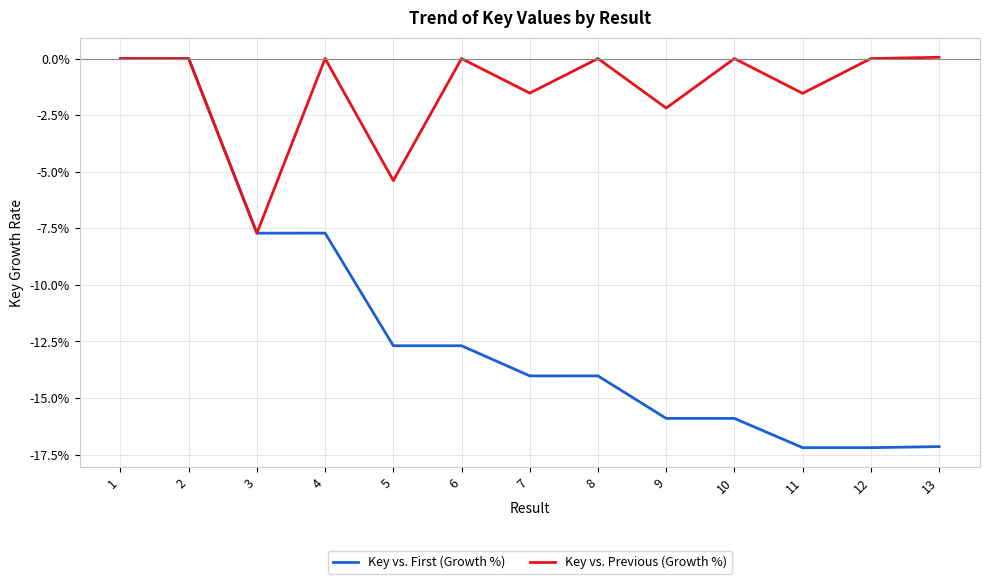

Does the chart have visible grid lines?

Yes